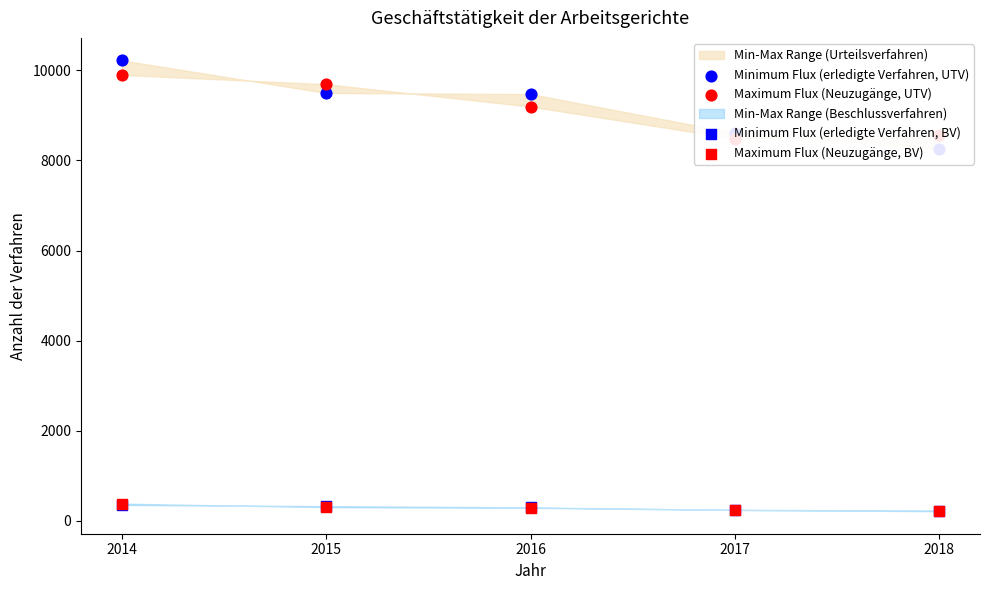

What are all the series names shown in the legend?

Minimum Flux (erledigte Verfahren, UTV), Maximum Flux (Neuzugänge, UTV), Minimum Flux (erledigte Verfahren, BV), Maximum Flux (Neuzugänge, BV)